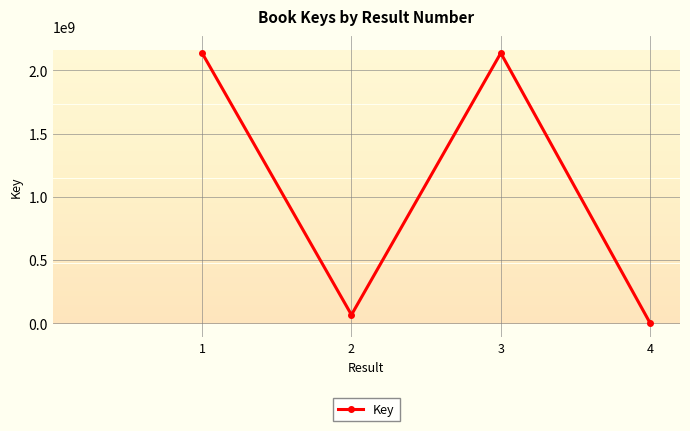

True or false: the data shows 2137650199 at 3.

True